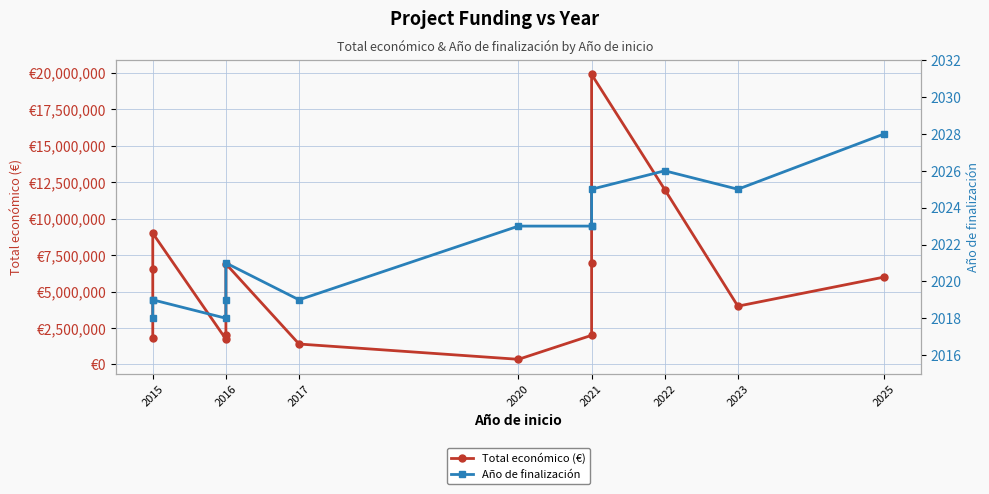

Reading left to right, transcribe all the data shown in this chart.

Total económico (€): 1809586	6526038	8999757	1734237	1997731	6903000	1402792	353195	1999886	6994698	19896326	11999659	3999937	5995825
Año de finalización: 2018	2019	2019	2018	2019	2021	2019	2023	2023	2023	2025	2026	2025	2028